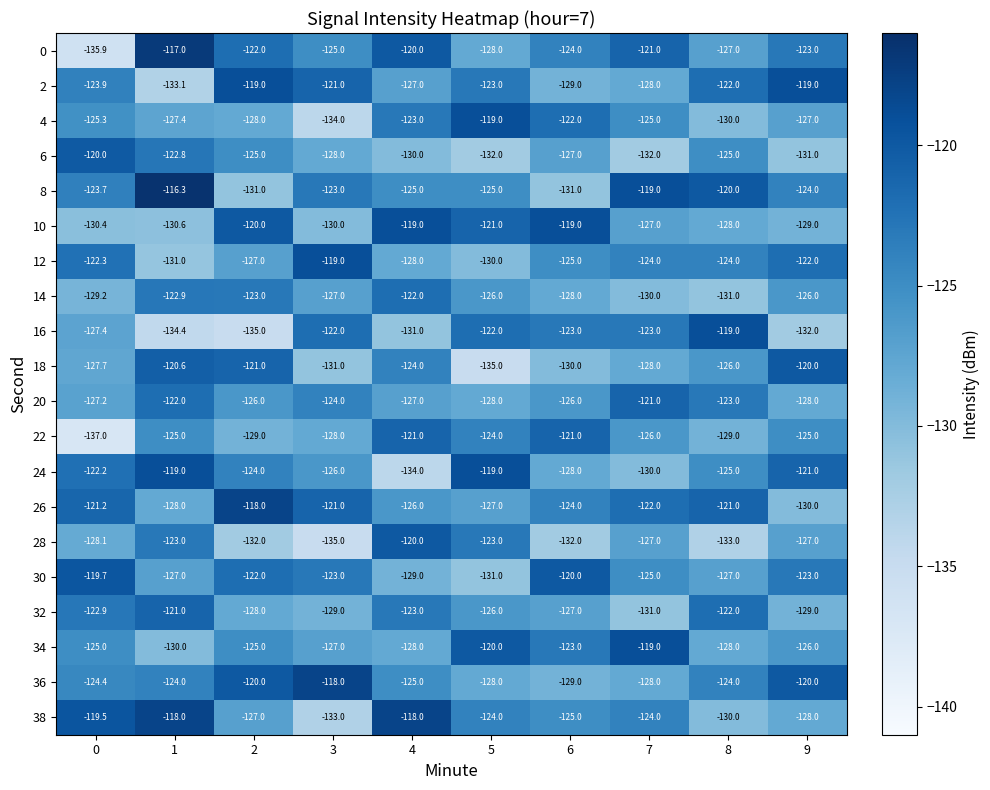

What is the difference between the highest and lowest values at 0?

17.5